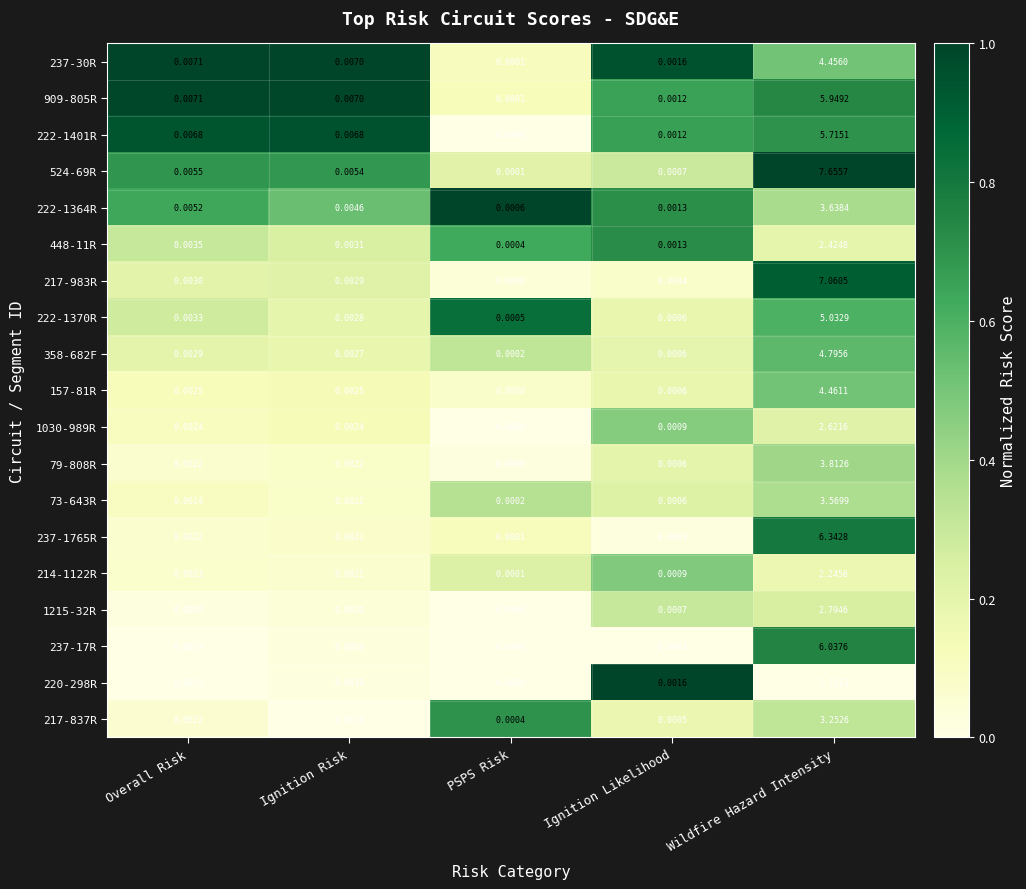

List the labels in order of 448-11R value, largest first.

Wildfire Hazard Intensity, Overall Risk, Ignition Risk, Ignition Likelihood, PSPS Risk